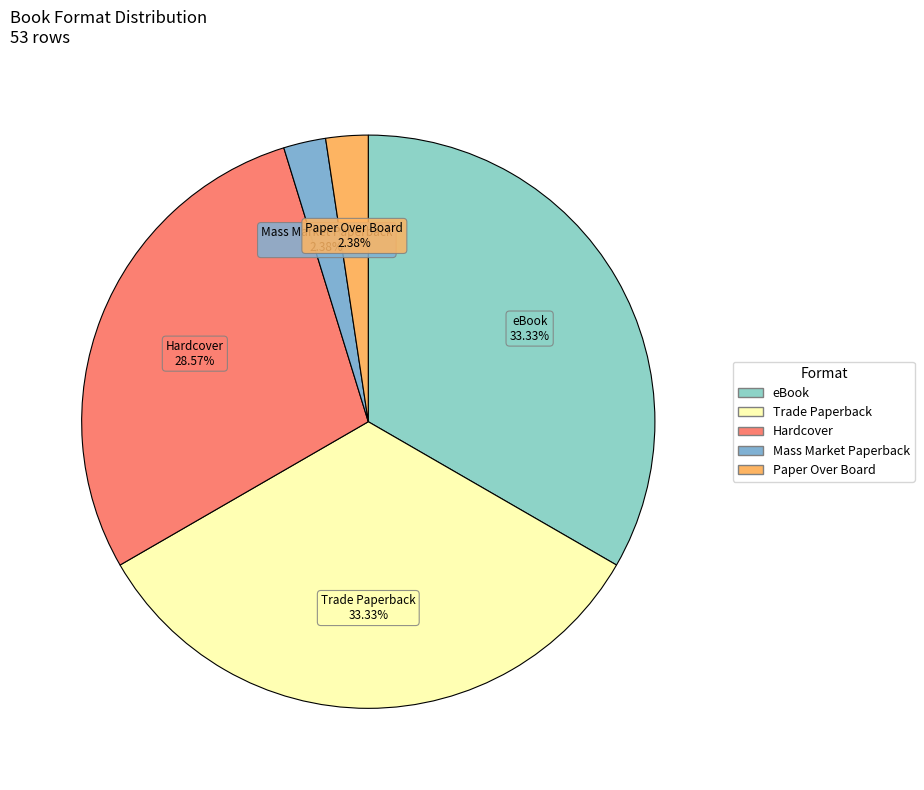

To the nearest percent, what is the combined percentage of eBook and Mass Market Paperback?

36%